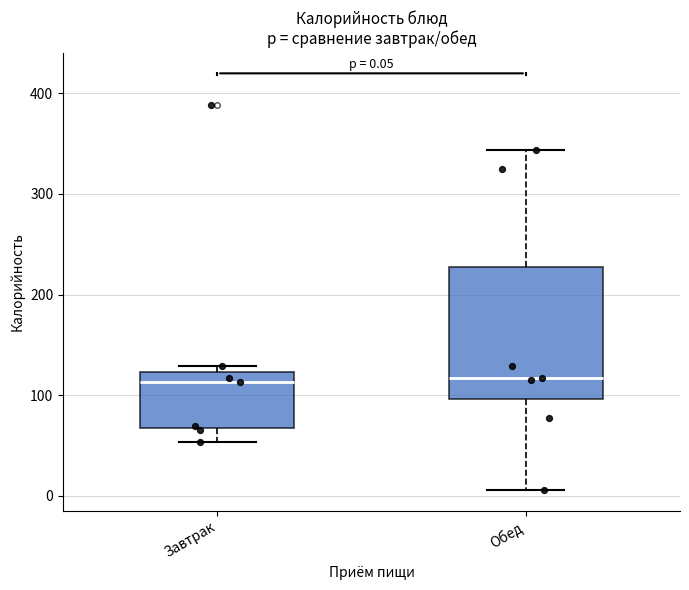

Comparing the boxes themselves (not the whiskers), which one is the tallest?

Обед